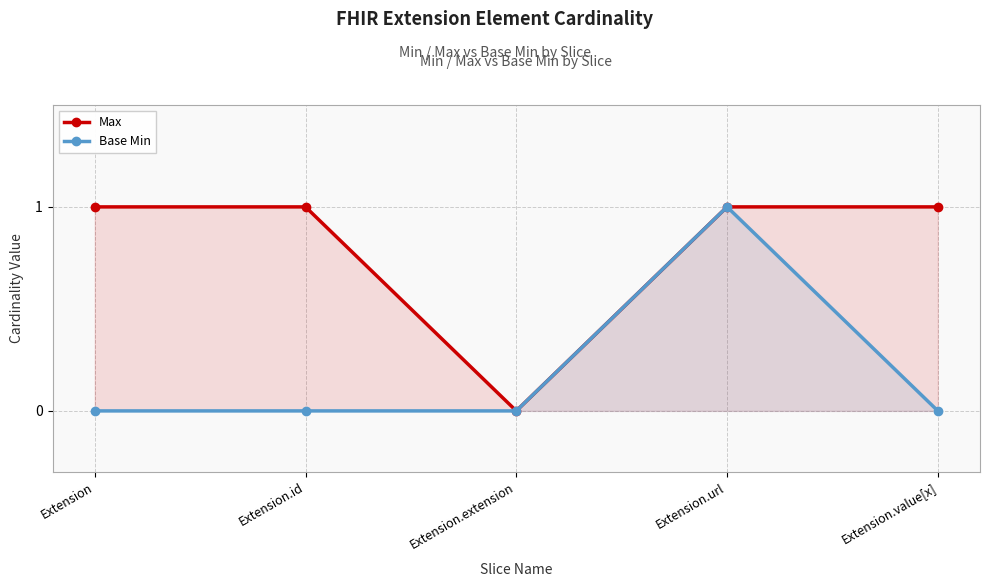

Is it true that Max equals 1 at Extension.value[x]?

True